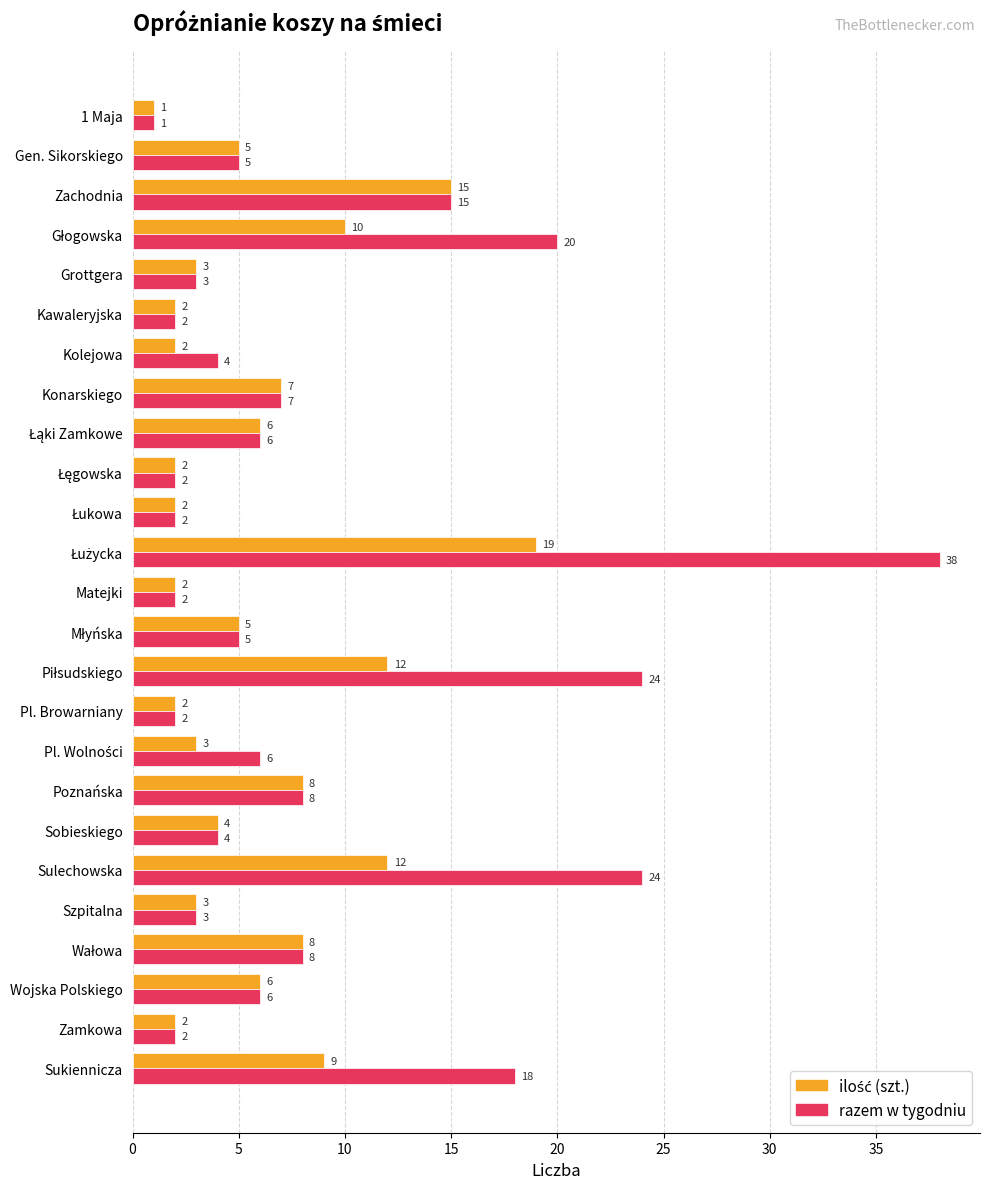

Which series has the largest total across all categories?

razem w tygodniu